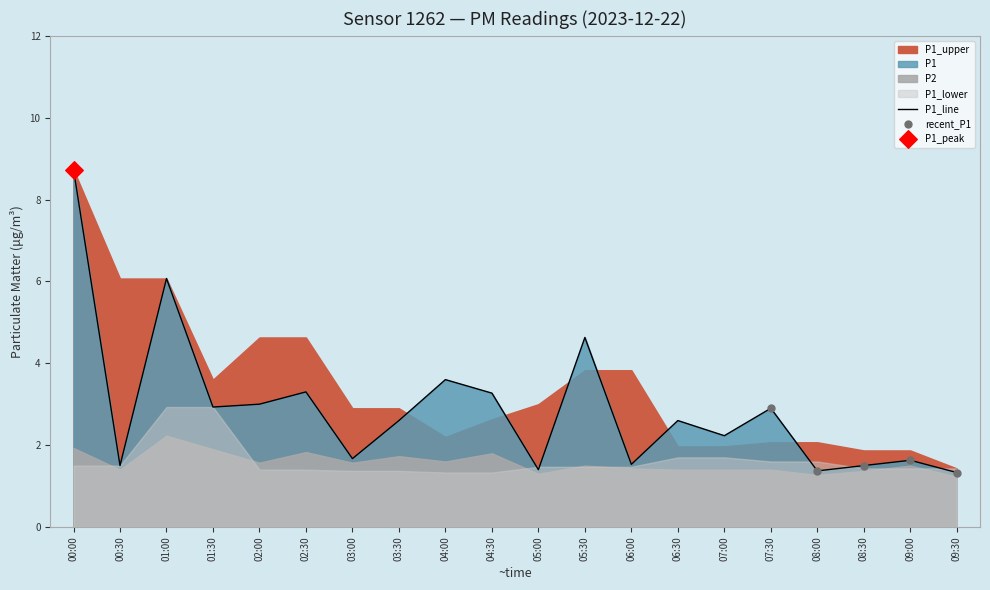

Which series has the largest total across all categories?

P1_upper